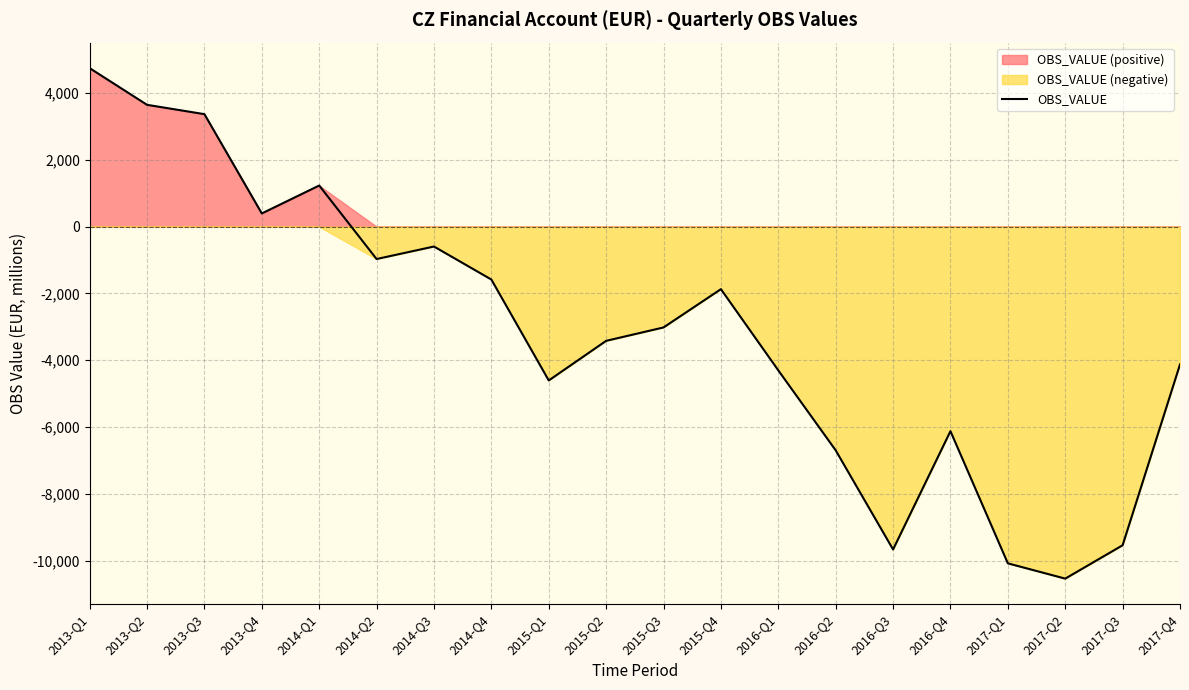

Which has a higher value, 2014-Q1 or 2015-Q3?

2014-Q1